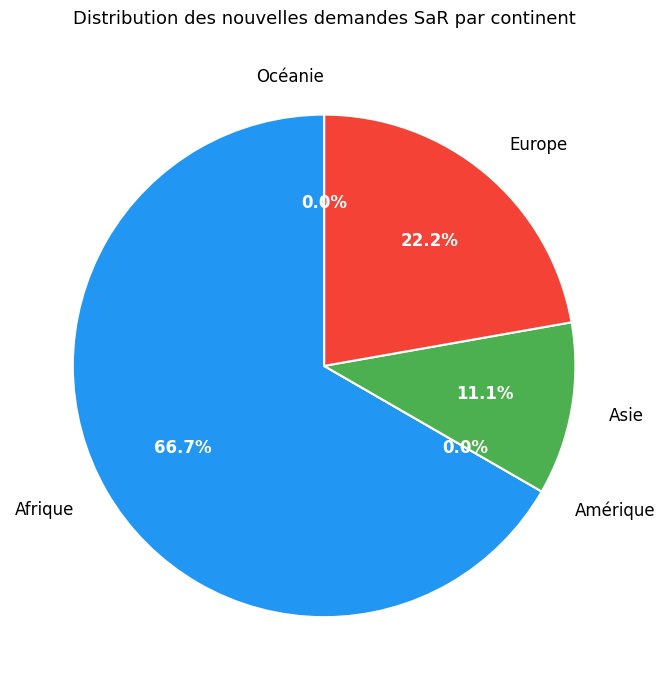

To the nearest percent, what percentage of the pie is Asie?

11%